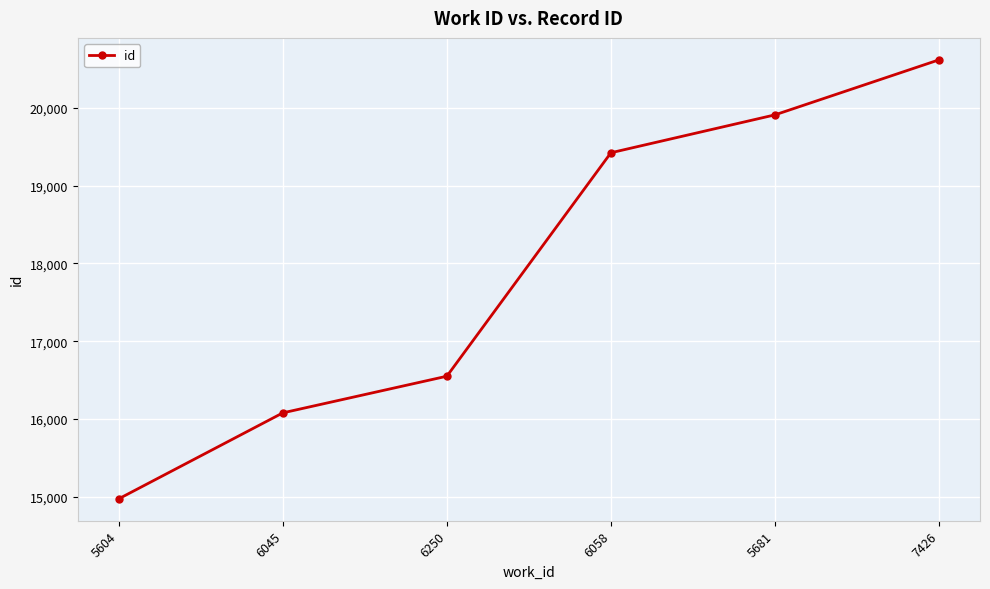

Which category has the highest value across all series?

7426